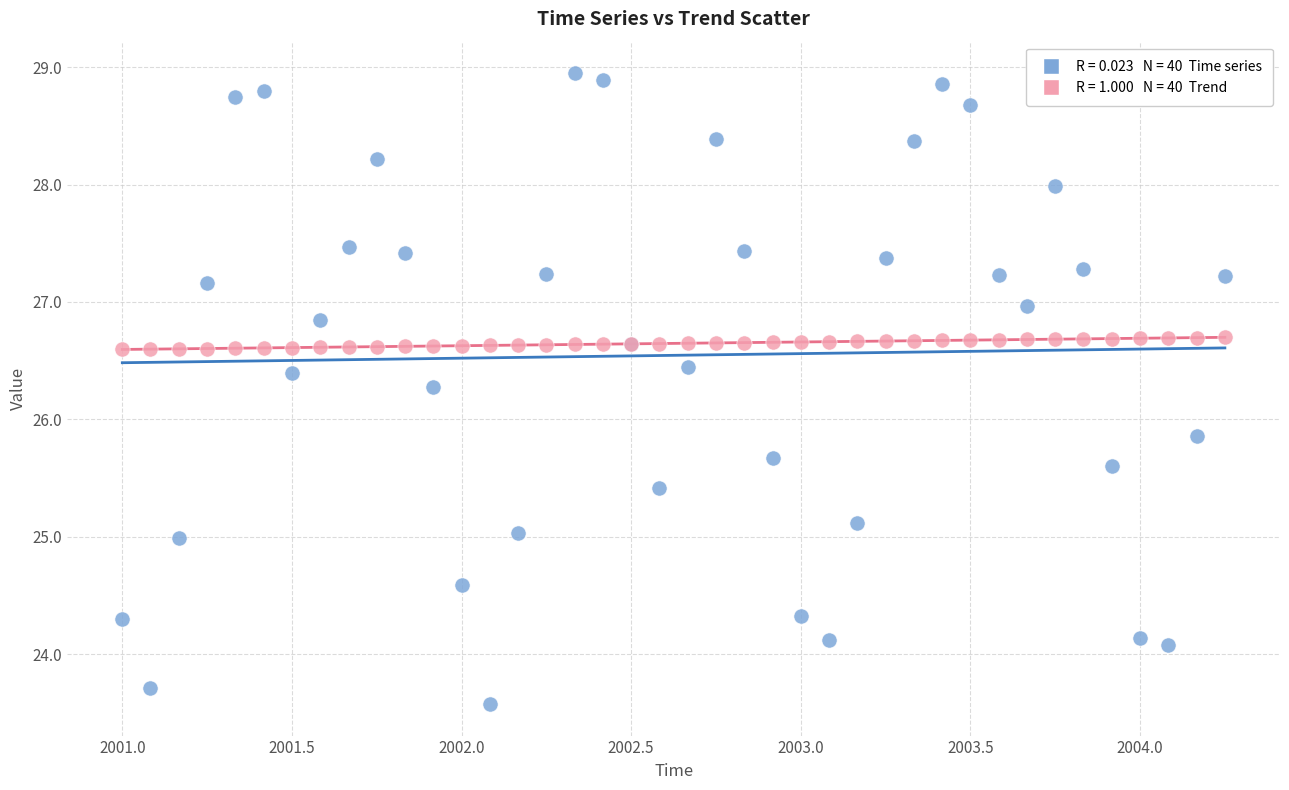

Across all series, what Y value is closest to 26?

25.9